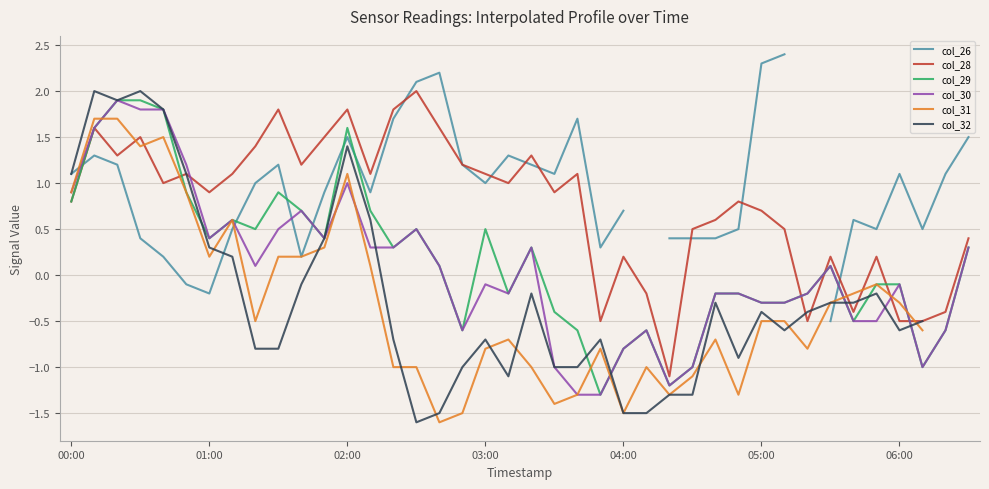

What are all the series names shown in the legend?

col_26, col_28, col_29, col_30, col_31, col_32